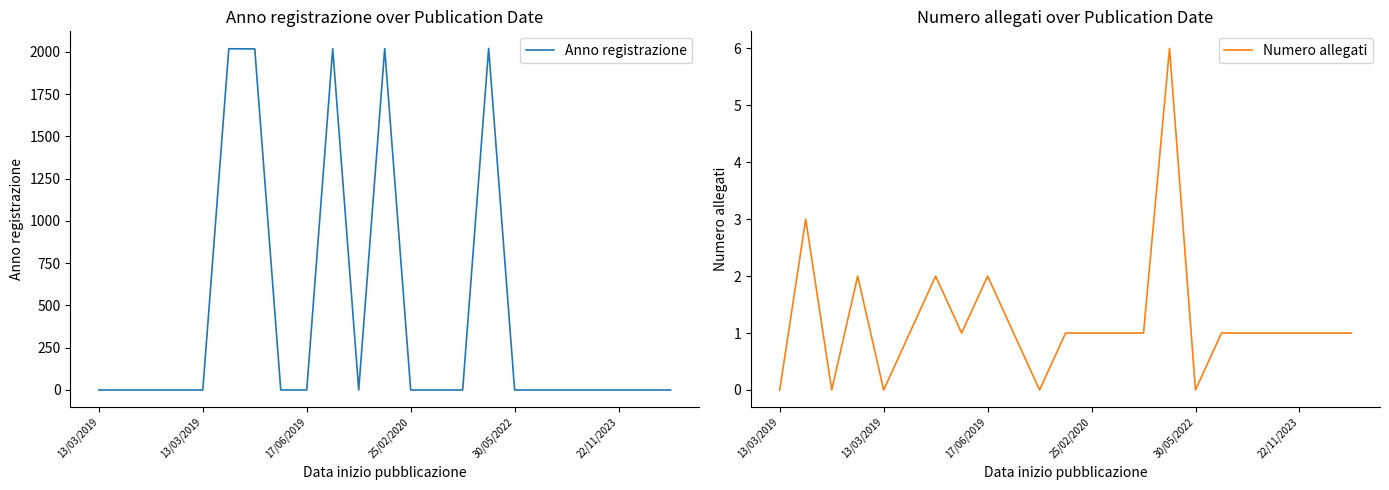

Is this an area chart (filled region under the line)?

No